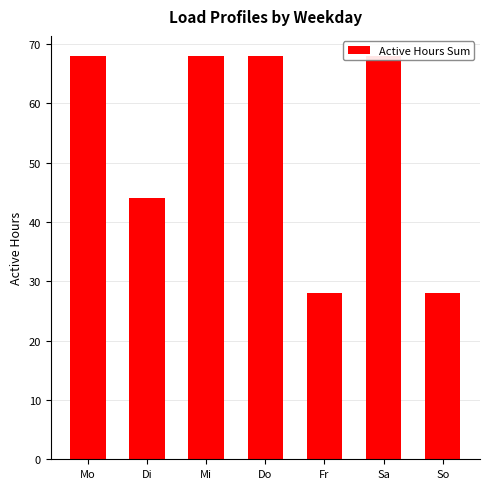

What position from the left is Fr?

5